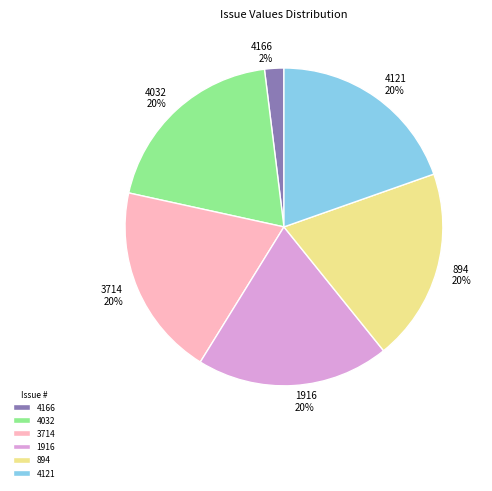

Do 1916 and 4121 together represent more than half of the pie?

No